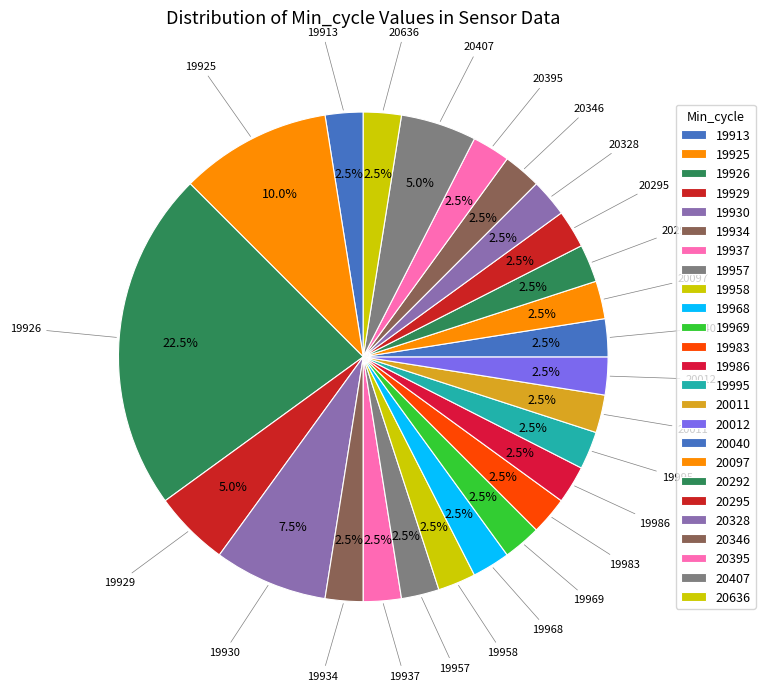

How many slices are in this pie chart?

25